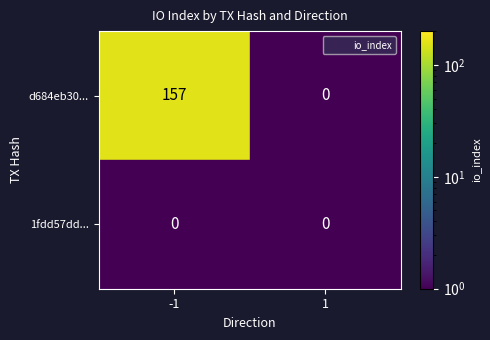

The value of 1fdd57dd8d102c04ab908ad98c136321d38ed96 at -1 is 0. True or false?

True